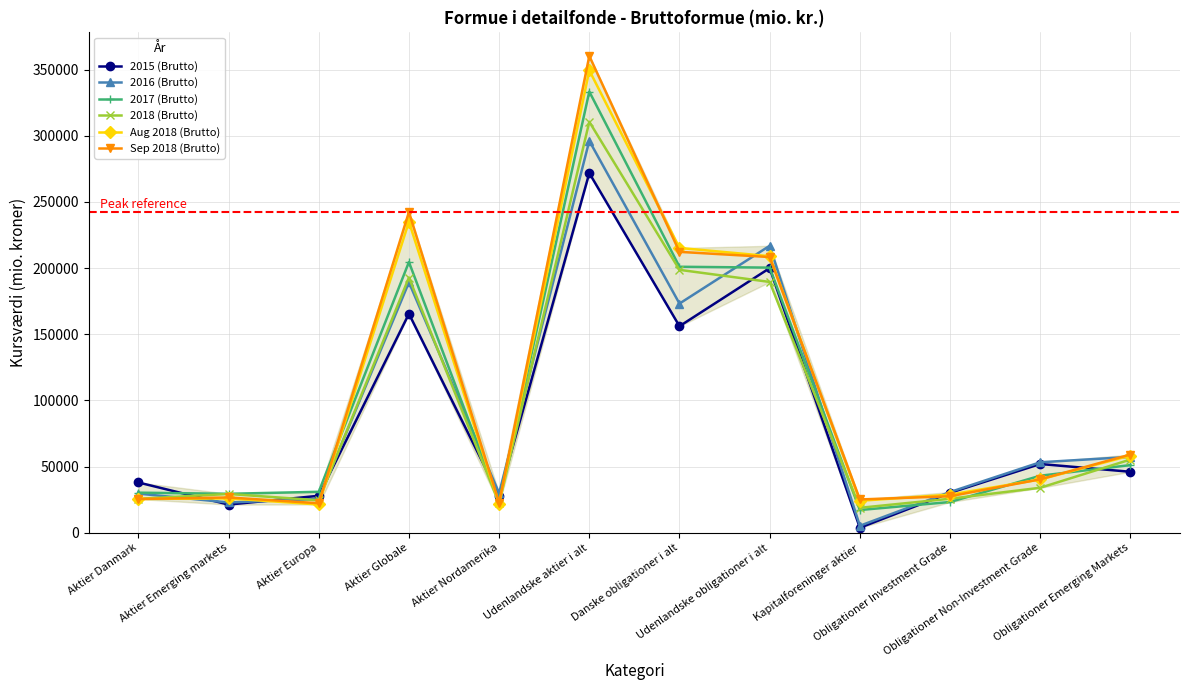

List the series in order of their peak value, lowest first.

2015 (Brutto), 2016 (Brutto), 2018 (Brutto), 2017 (Brutto), Aug 2018 (Brutto), Sep 2018 (Brutto)